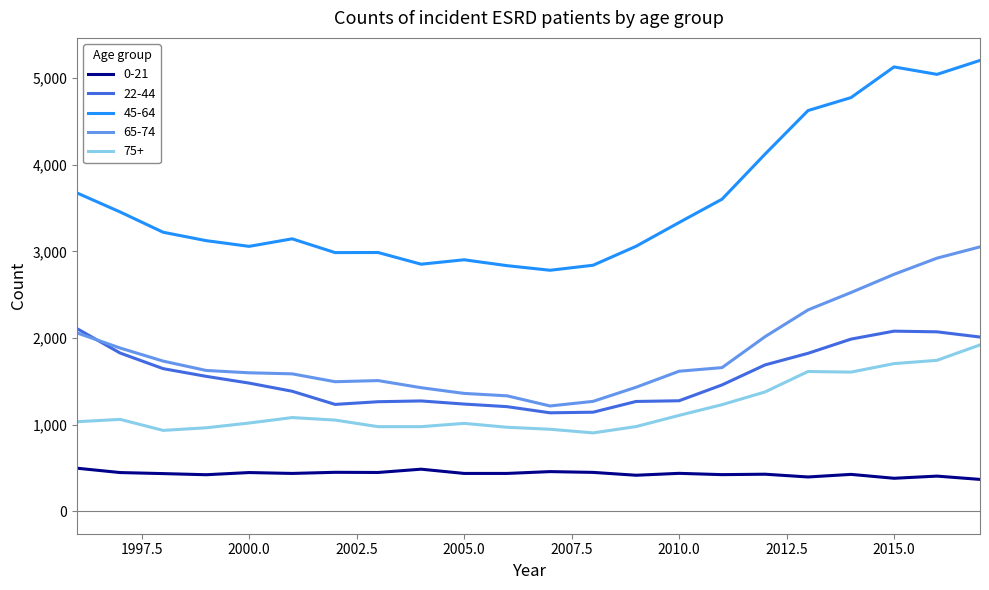

Which series has the widest spread of values?

45-64